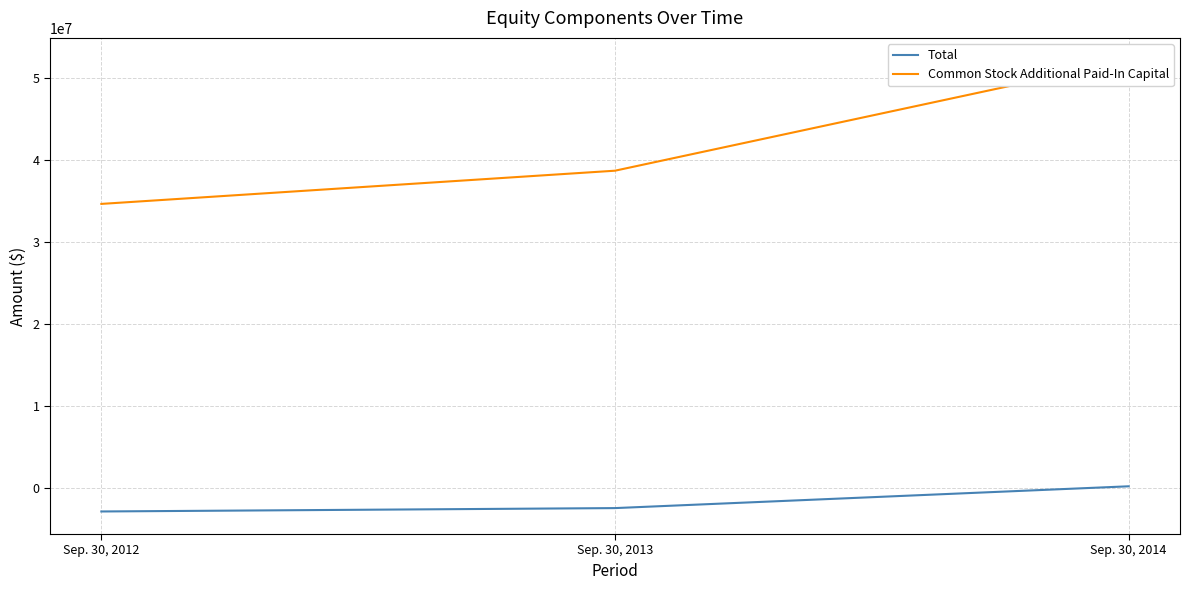

What is the difference between the maximum and minimum values in the Total series?

3067797